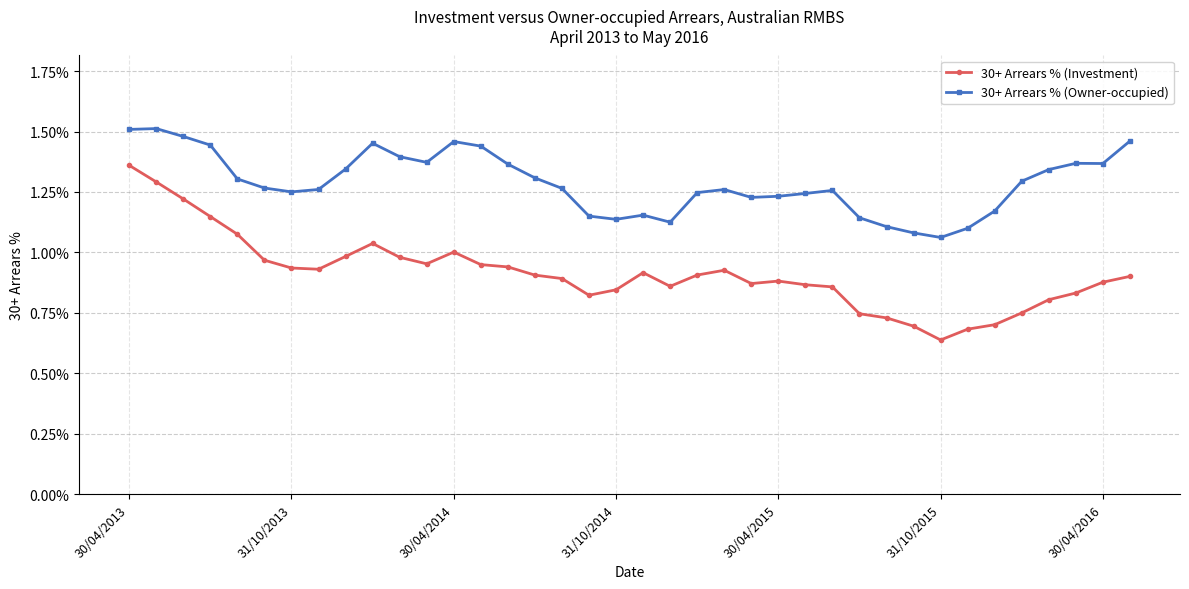

How many distinct data groups are displayed?

2